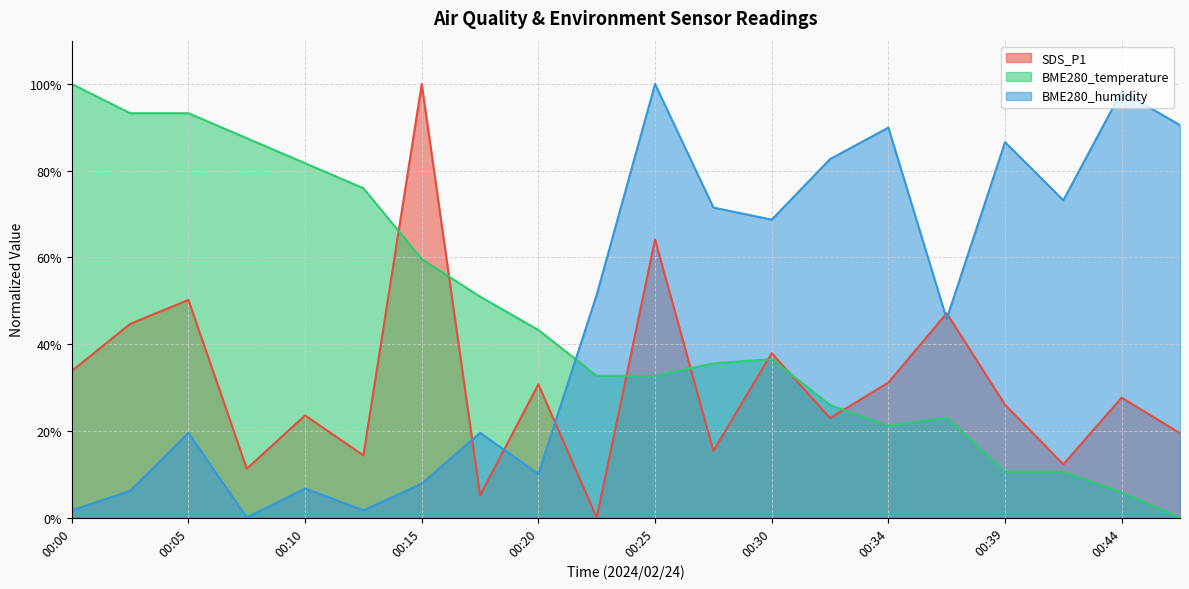

What is the difference between the highest and lowest values at 00:17?

45.8